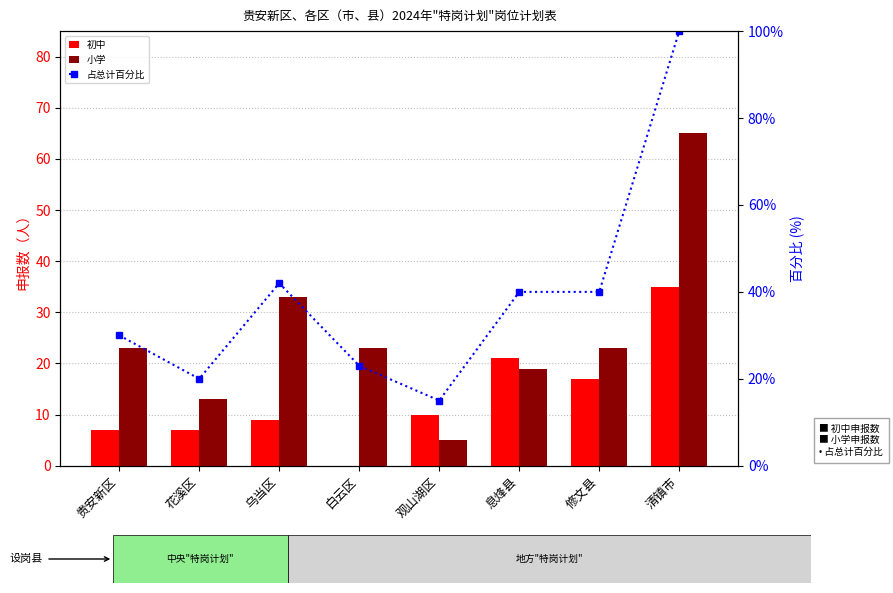

List the labels in order of 小学 value, smallest first.

观山湖区, 花溪区, 息烽县, 贵安新区, 白云区, 修文县, 乌当区, 清镇市